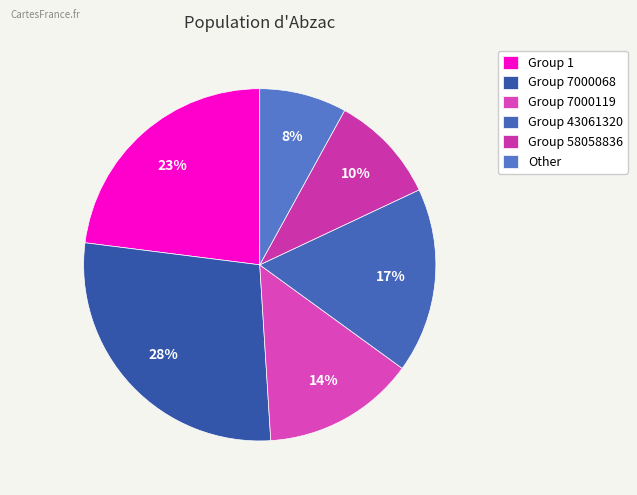

Is there any slice that represents more than half of the pie?

No